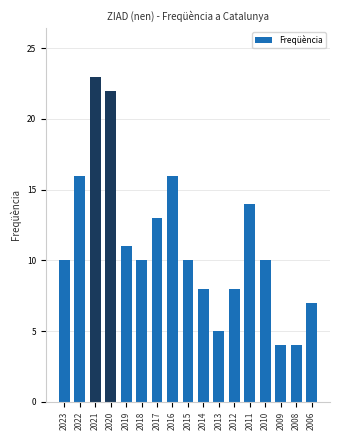

What is the change in value from 2016 to 2009?

-12